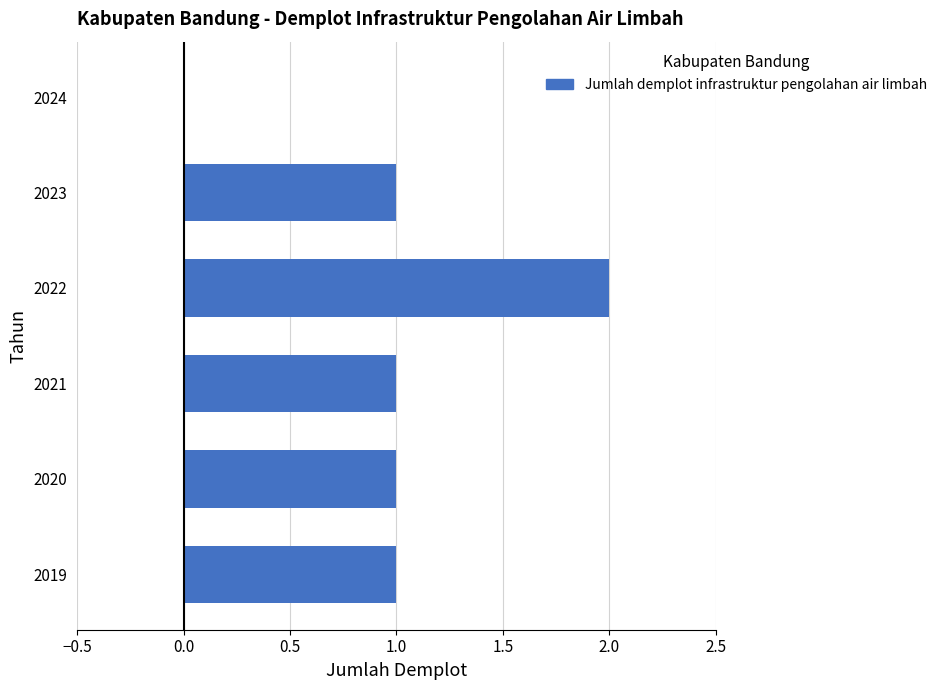

At which category does the chart reach its peak across all series?

2022